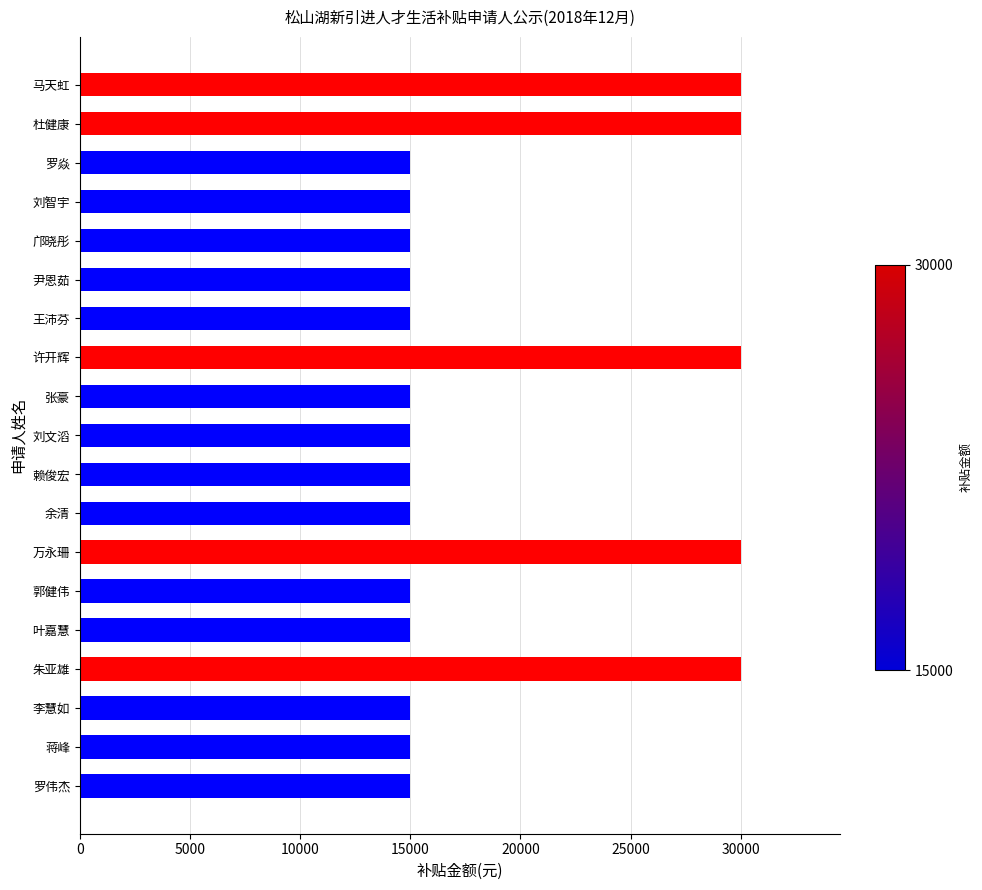

What is the difference between the maximum and minimum values?

15000